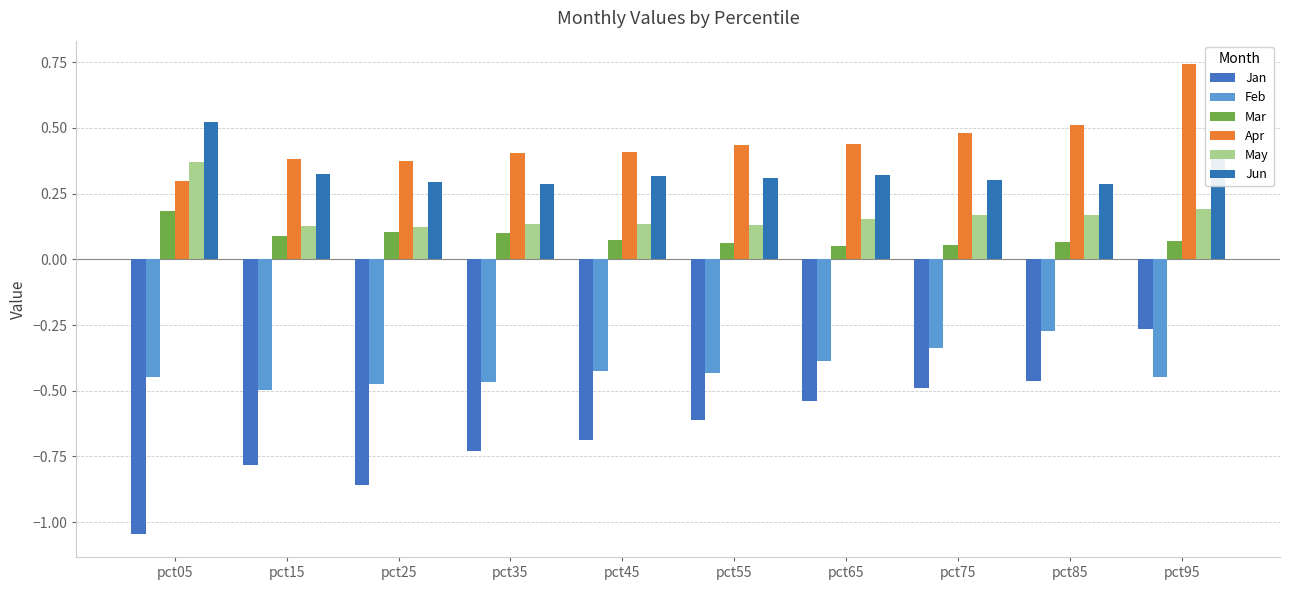

The Mar series shows 0.0 at pct65. True or false?

False